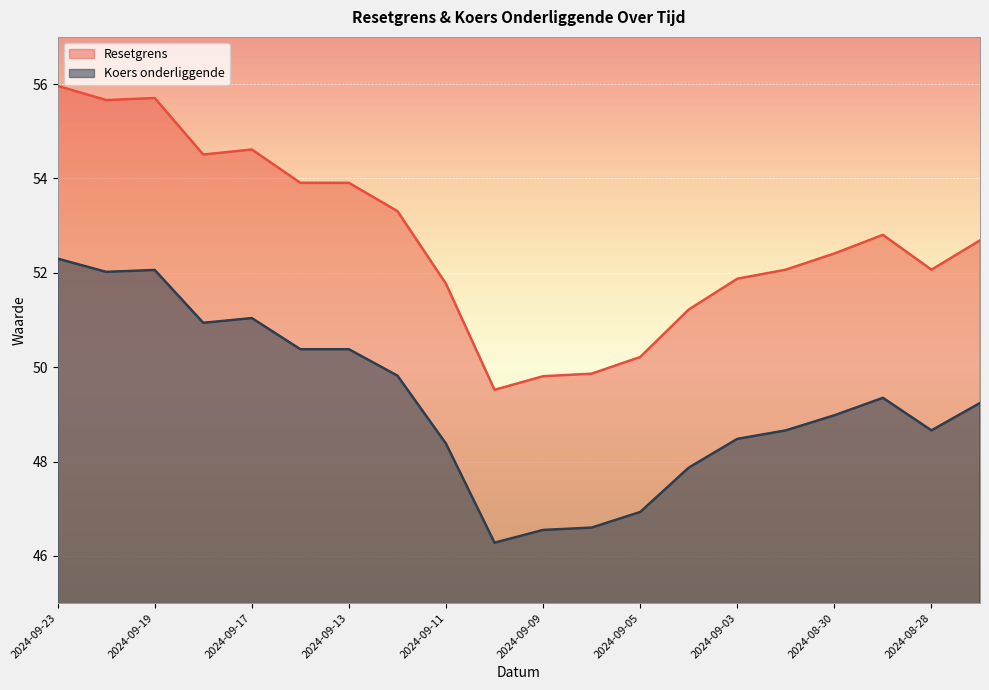

What is the value of the Koers onderliggende point at the 16th from the left?

48.7